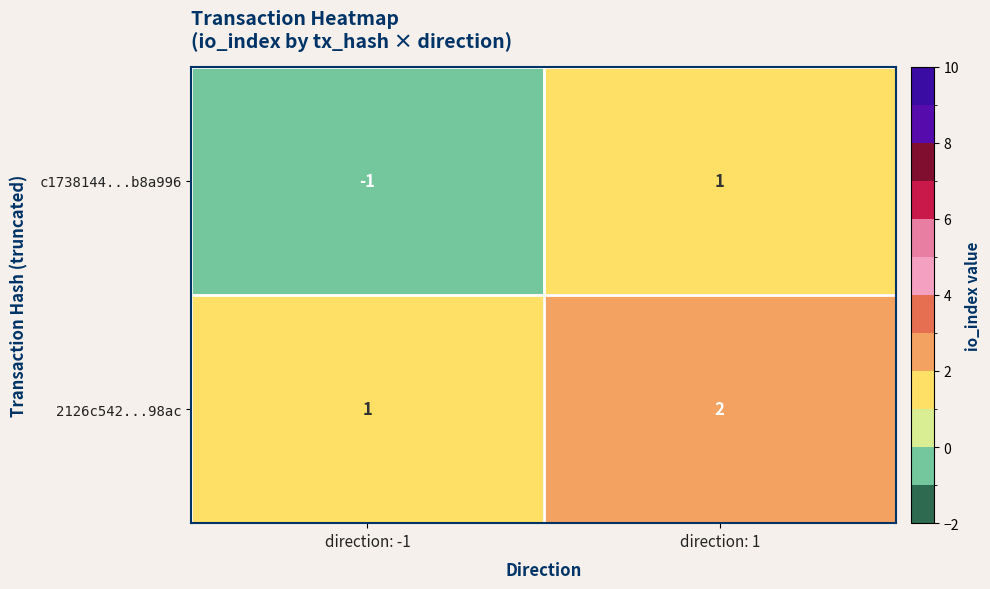

Is the value of 2126c542...98ac at direction: 1 greater than the value of c1738144...b8a996 at direction: 1?

Yes